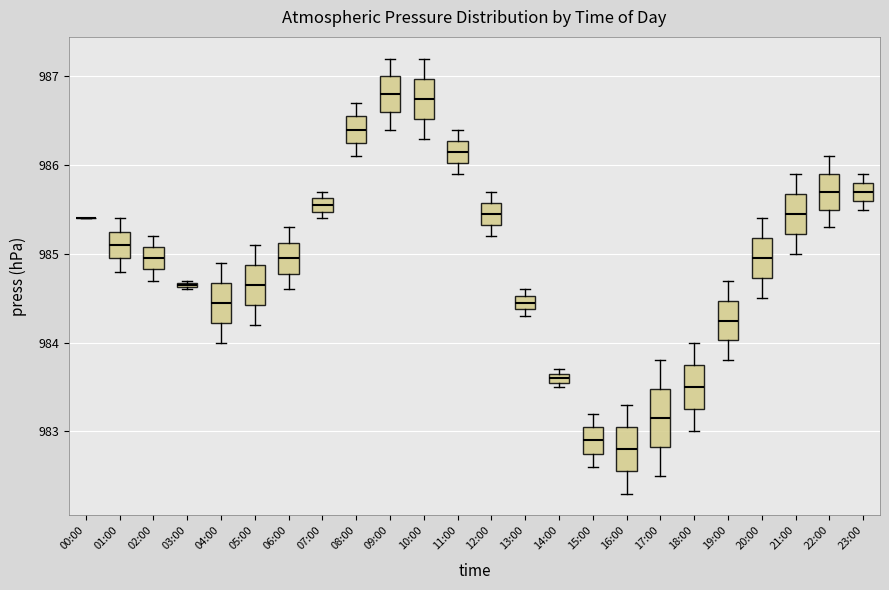

Where does the upper whisker of the box for 18:00 end on the y-axis? The values are not printed on the chart, so give them approximately, as read against the axis.

984.0